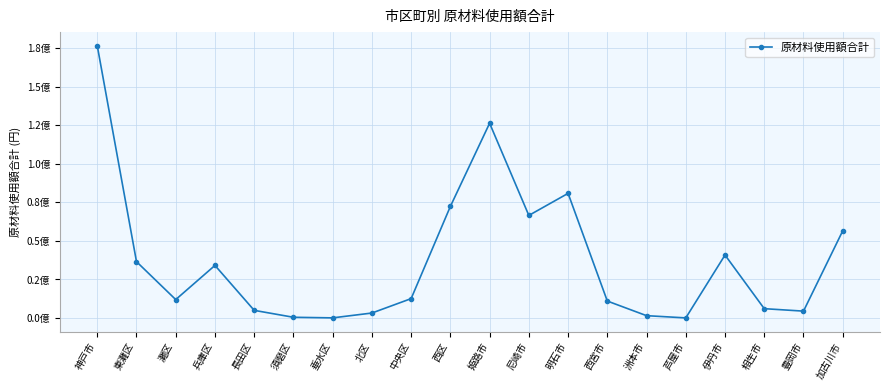

What position from the right is 加古川市?

1